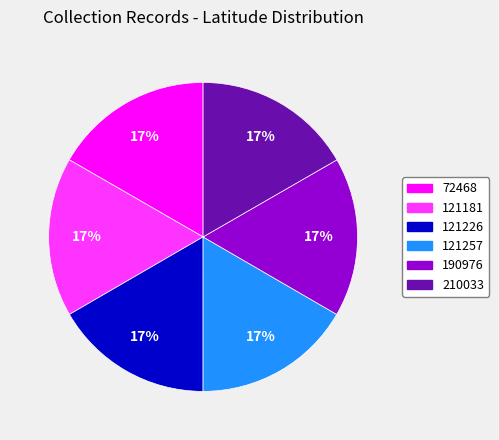

To the nearest percent, what portion does 121226 represent?

17%